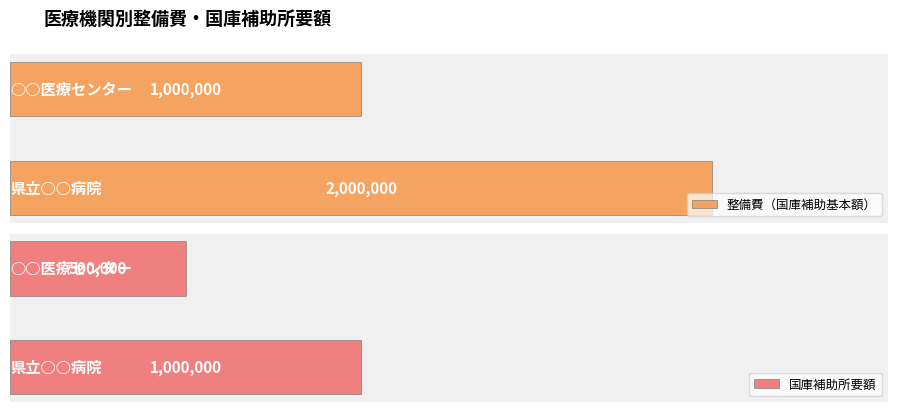

What is the difference between the 国庫補助所要額 values at 1 and 0?

500000